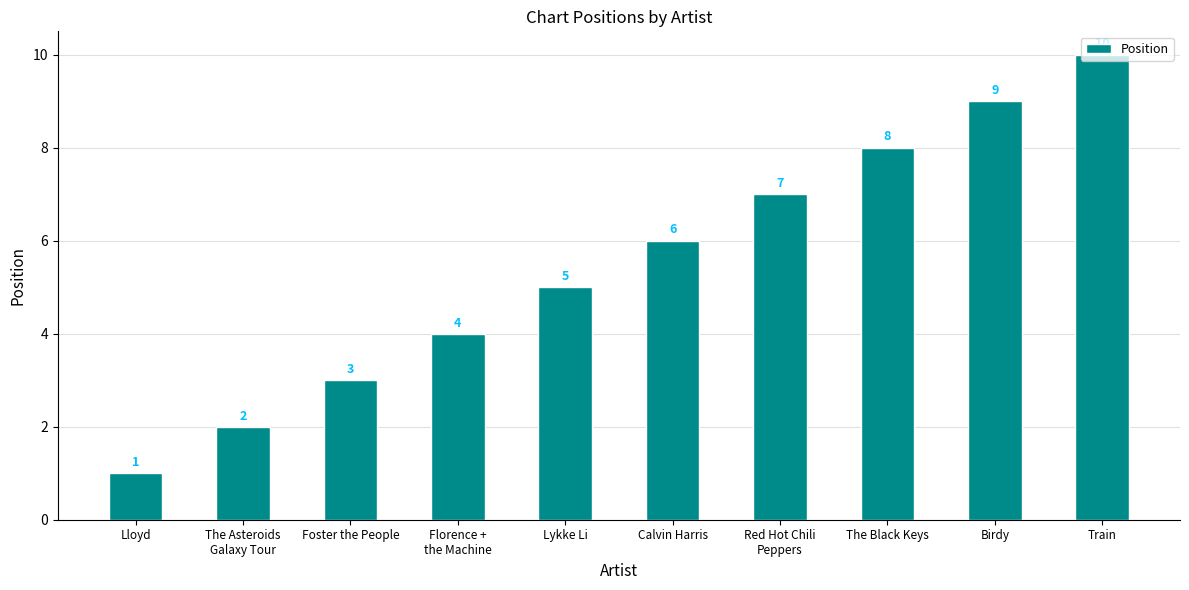

True or false: the data shows 5 at Foster the People.

False